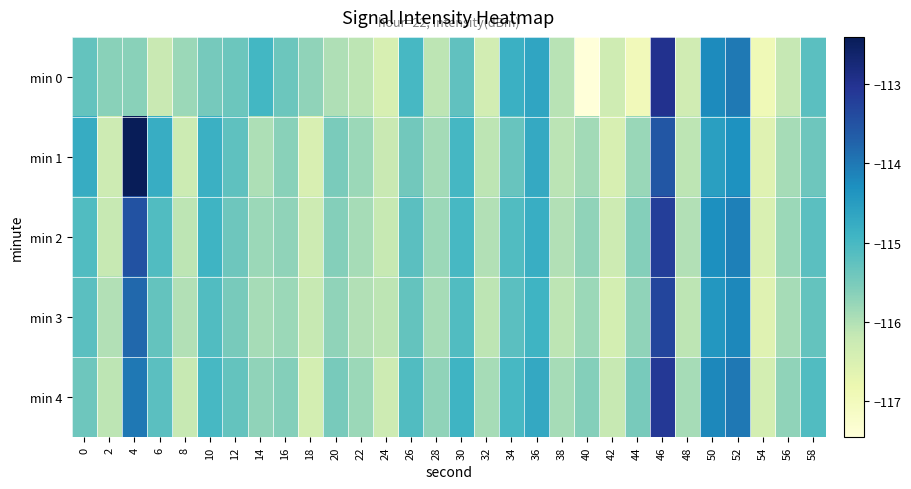

Reading left to right, extract all data points from this chart.

min 0: 0=-115.3	2=-115.6	4=-115.7	6=-116.2	8=-115.8	10=-115.5	12=-115.4	14=-115.0	16=-115.4	18=-115.7	20=-116.0	22=-116.1	24=-116.5	26=-115.0	28=-116.1	30=-115.3	32=-116.4	34=-114.8	36=-114.6	38=-116.1	40=-117.5	42=-116.3	44=-117.0	46=-113.0	48=-116.3	50=-114.2	52=-114.0	54=-116.9	56=-116.2	58=-115.2
min 1: 0=-114.8	2=-116.3	4=-112.4	6=-114.8	8=-116.3	10=-114.8	12=-115.2	14=-116.0	16=-115.6	18=-116.5	20=-115.5	22=-115.8	24=-116.2	26=-115.4	28=-115.9	30=-115.0	32=-116.1	34=-115.3	36=-114.7	38=-116.1	40=-115.9	42=-116.5	44=-115.8	46=-113.6	48=-116.1	50=-114.5	52=-114.3	54=-116.6	56=-115.9	58=-115.4
min 2: 0=-115.1	2=-116.2	4=-113.5	6=-115.1	8=-116.1	10=-114.9	12=-115.4	14=-115.8	16=-115.7	18=-116.3	20=-115.6	22=-115.9	24=-116.2	26=-115.2	28=-115.8	30=-115.0	32=-116.0	34=-115.1	36=-114.8	38=-116.0	40=-115.7	42=-116.3	44=-115.6	46=-113.2	48=-116.0	50=-114.3	52=-114.1	54=-116.5	56=-115.8	58=-115.2
min 3: 0=-115.2	2=-116.0	4=-113.8	6=-115.3	8=-116.0	10=-115.1	12=-115.5	14=-115.9	16=-115.8	18=-116.2	20=-115.7	22=-116.0	24=-116.1	26=-115.3	28=-115.9	30=-115.1	32=-116.1	34=-115.2	36=-114.9	38=-116.1	40=-115.8	42=-116.4	44=-115.7	46=-113.3	48=-116.1	50=-114.4	52=-114.2	54=-116.6	56=-115.9	58=-115.3
min 4: 0=-115.4	2=-116.1	4=-114.0	6=-115.2	8=-116.2	10=-115.0	12=-115.3	14=-115.7	16=-115.6	18=-116.4	20=-115.5	22=-115.8	24=-116.3	26=-115.1	28=-115.7	30=-114.9	32=-115.9	34=-115.0	36=-114.7	38=-115.9	40=-115.6	42=-116.2	44=-115.5	46=-113.1	48=-115.9	50=-114.2	52=-114.0	54=-116.4	56=-115.7	58=-115.1